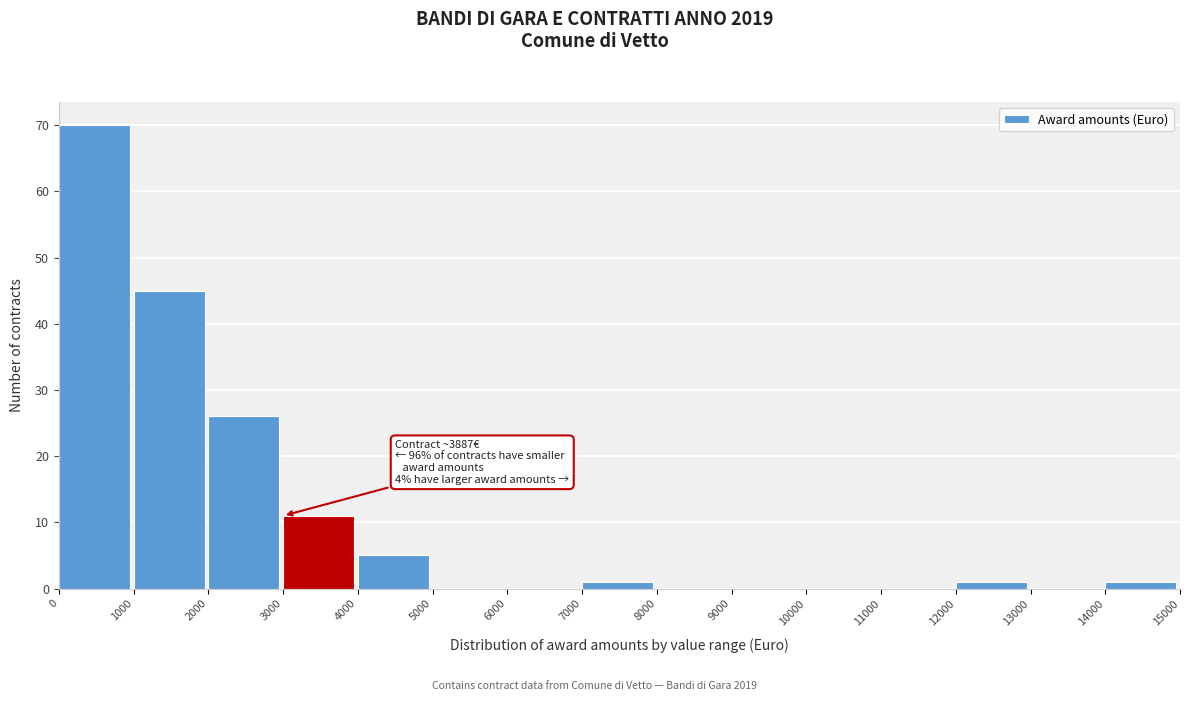

Which range on the x-axis has the tallest bar?

0 to 1000